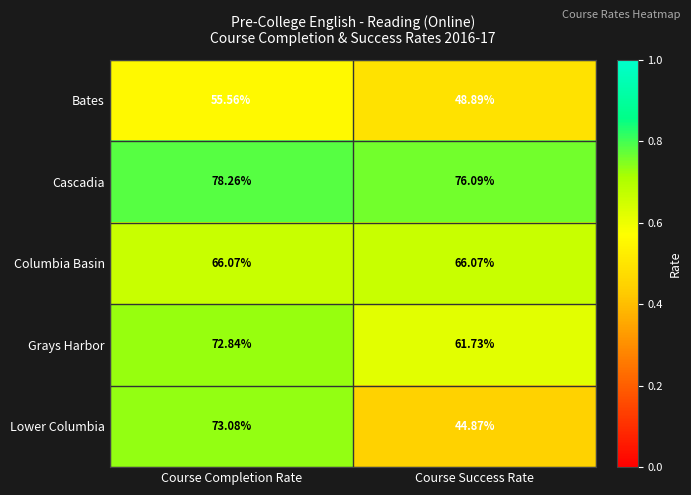

Is the value of Bates at Course Success Rate greater than the value of Columbia Basin at Course Success Rate?

No